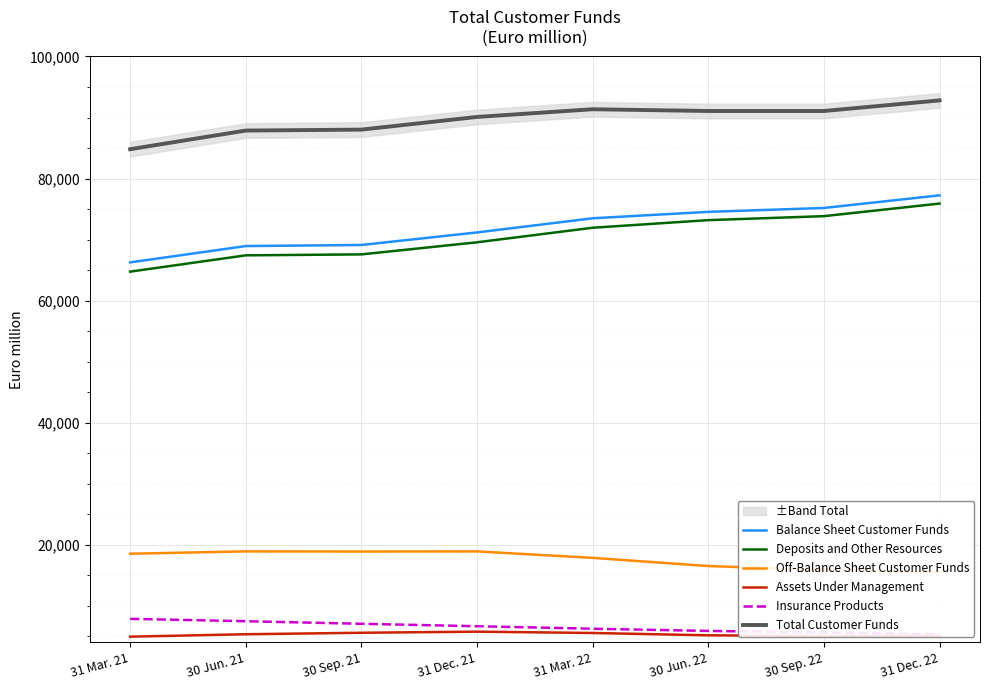

What is the average value of the Total Customer Funds series?

89638